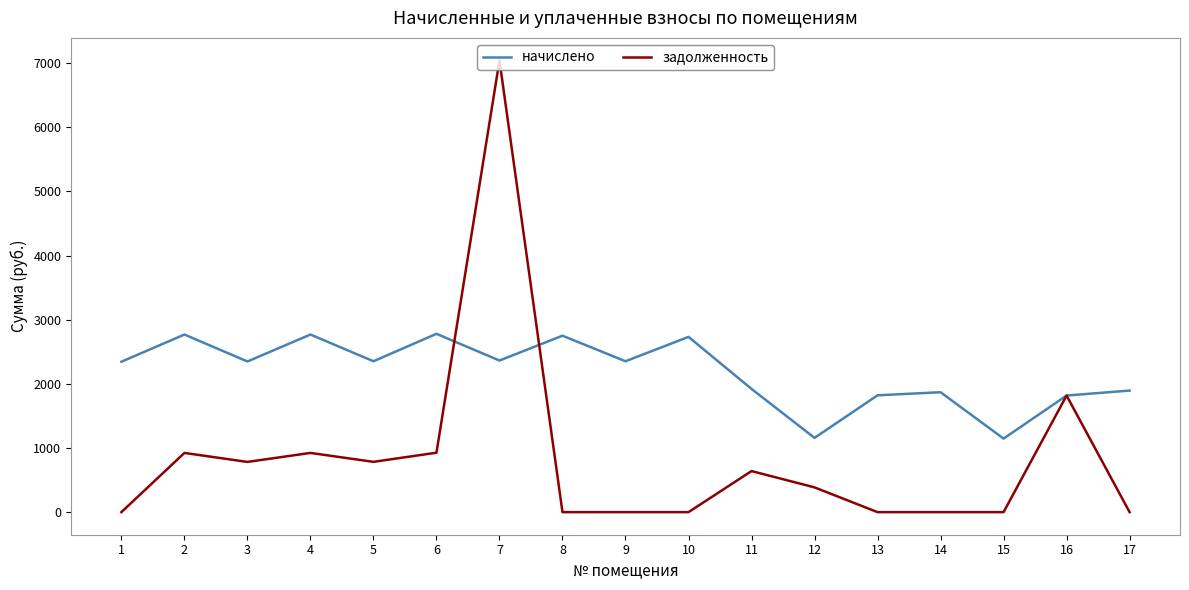

At which category is the sum across all series the highest?

7